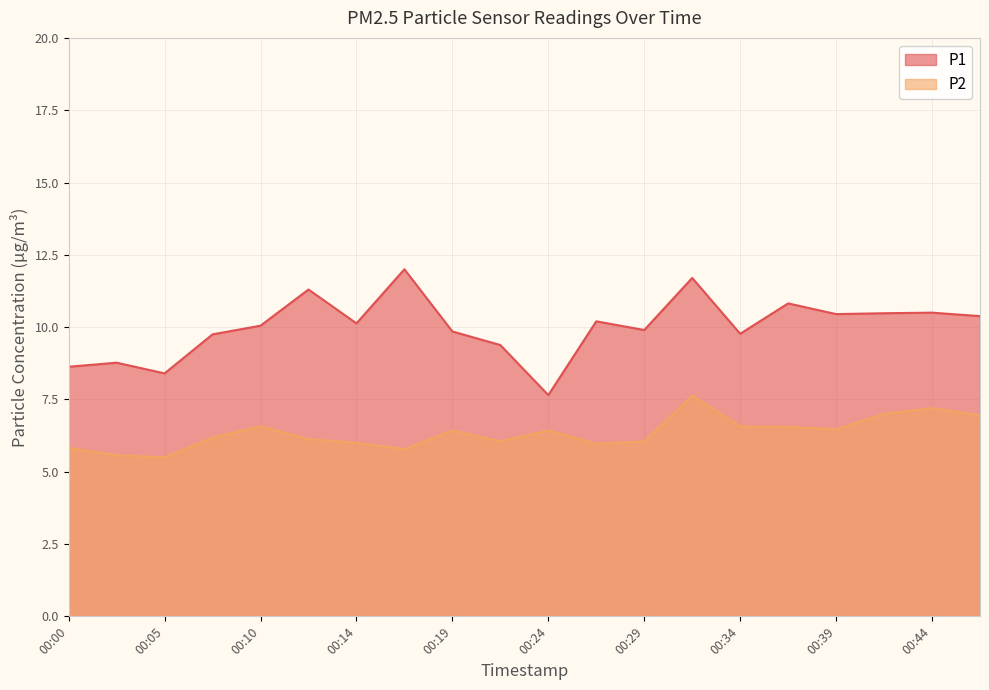

What are all the series names shown in the legend?

P1, P2